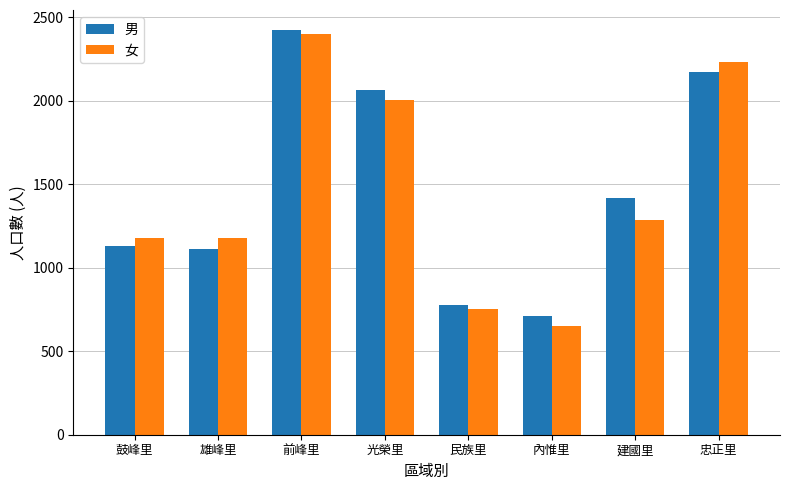

Is it true that 男 equals 775 at 民族里?

True